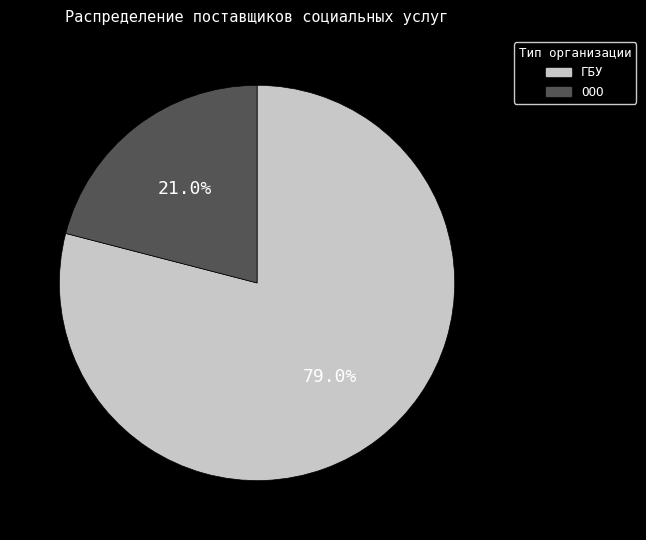

Which category has the smallest portion of the pie?

Общество с ограниченной ответственностью